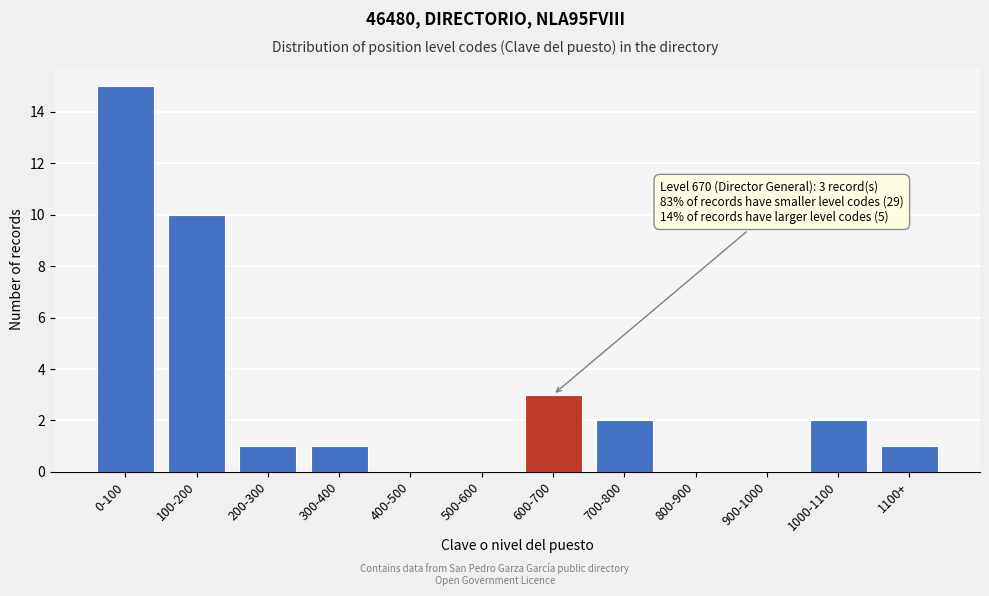

Reading left to right, transcribe all the data shown in this chart.

0-100=15	100-200=10	200-300=1	300-400=1	400-500=0	500-600=0	600-700=3	700-800=2	800-900=0	900-1000=0	1000-1100=2	1100+=1